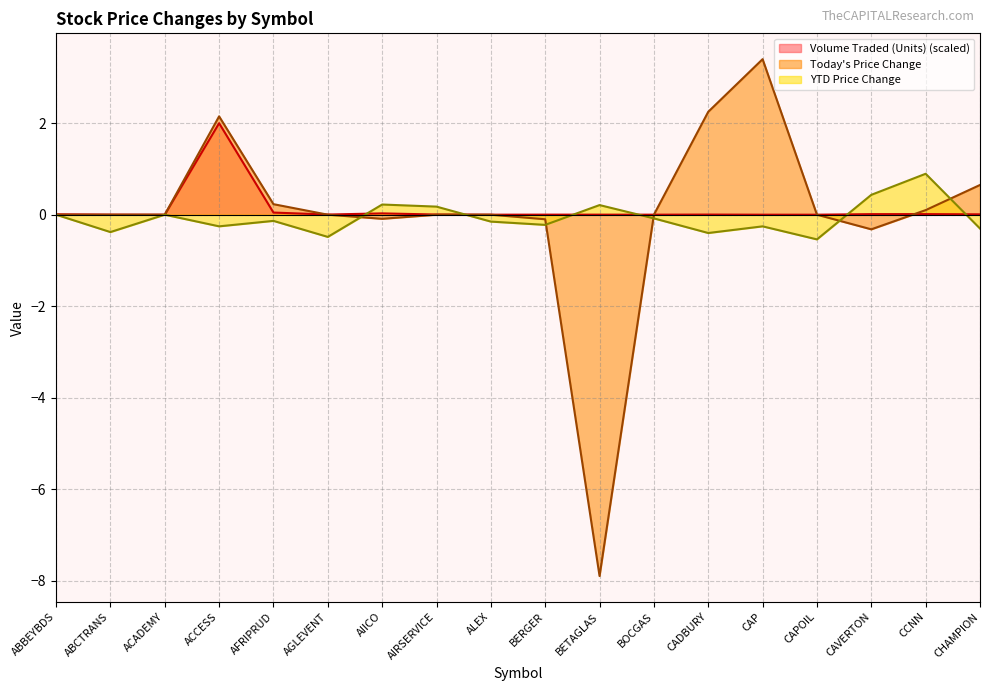

Between which two adjacent categories do YTD Price Change and Volume Traded (Units) first intersect?

AGLEVENT and AIICO